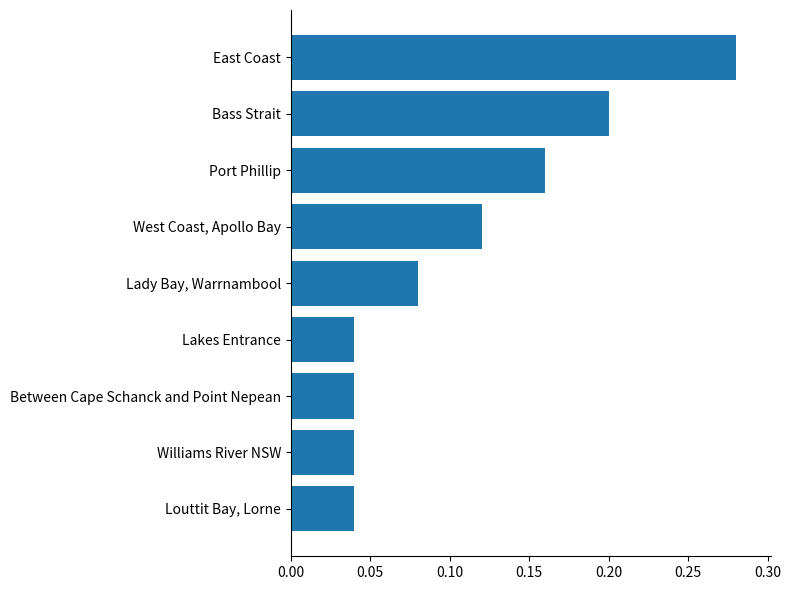

Which has a higher value, Louttit Bay, Lorne or Bass Strait?

Bass Strait